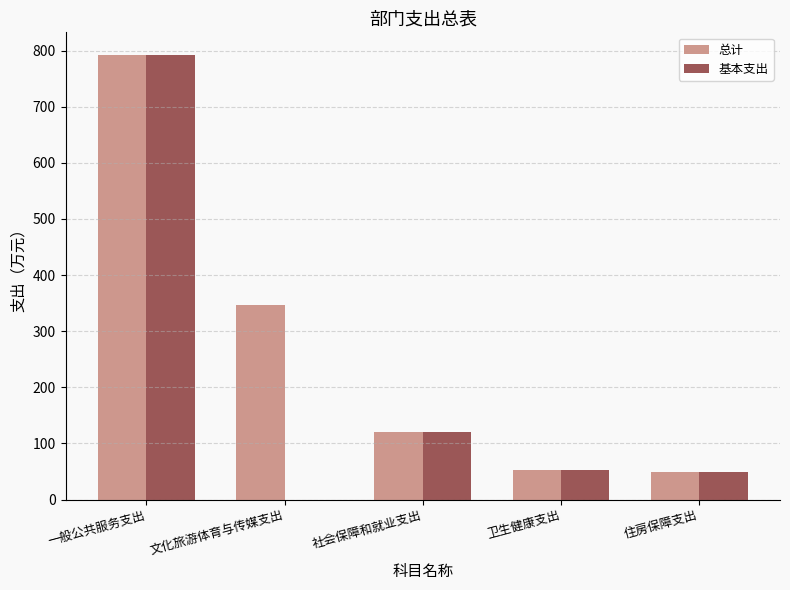

Count the number of categories in the chart.

5